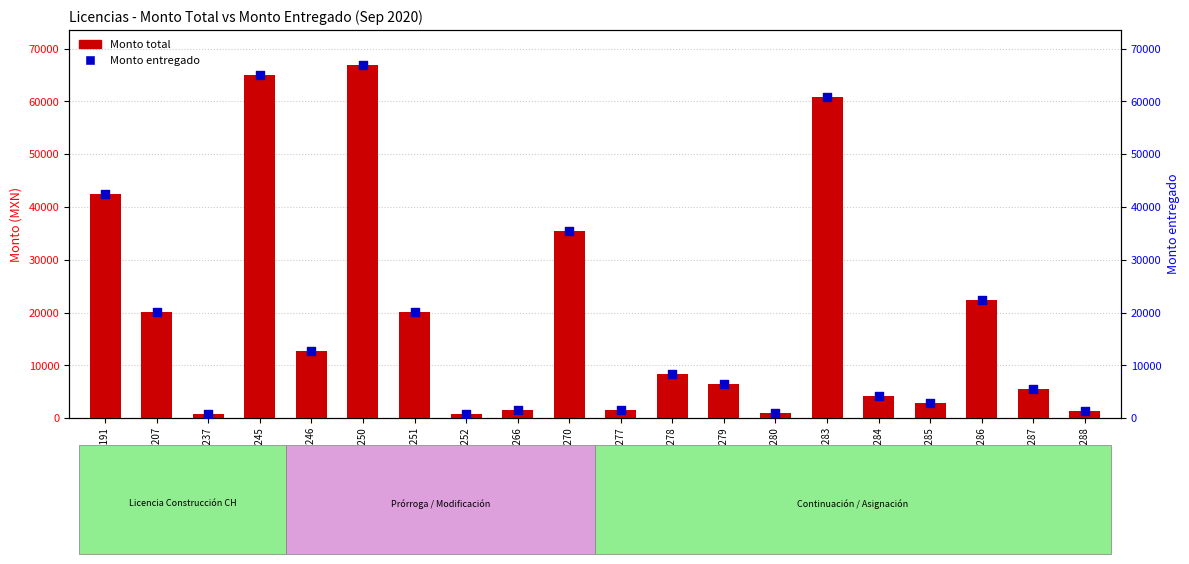

At how many categories does at least one series exceed 15841?

8